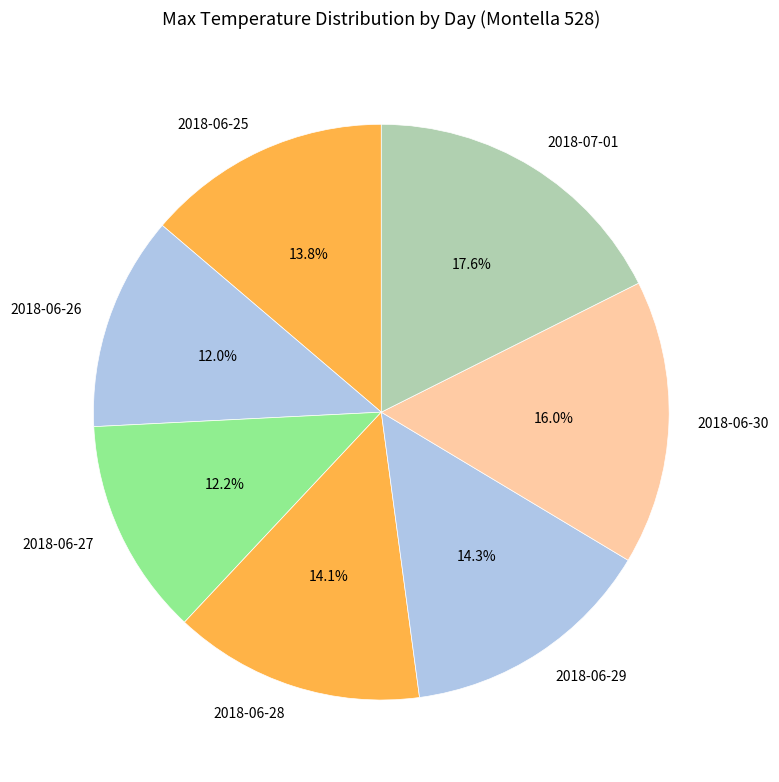

Is 2018-07-01 the majority of the pie?

No